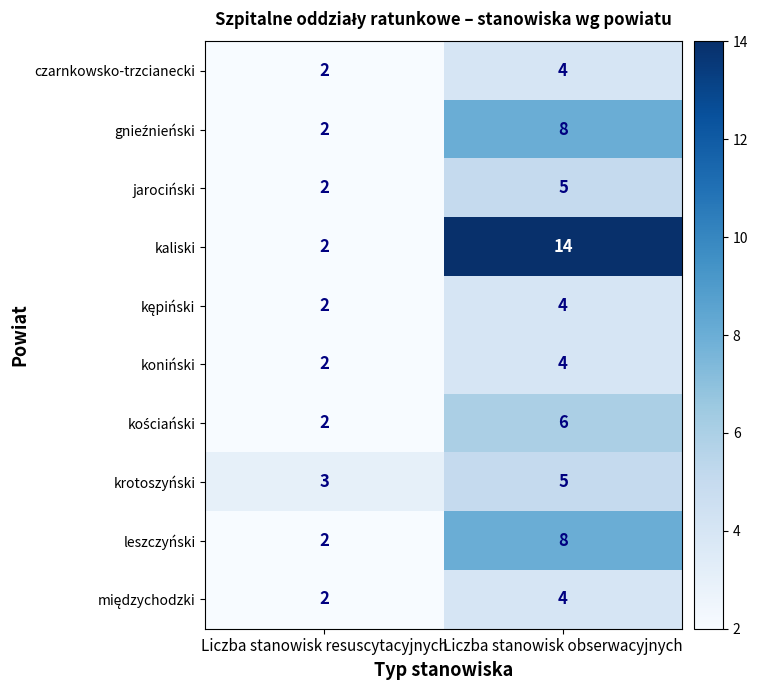

The jarociński series shows 2 at Liczba stanowisk resuscytacyjnych. True or false?

True